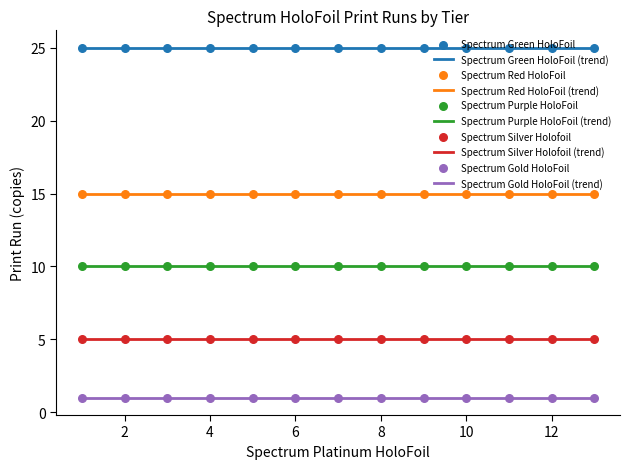

Which series contains the lowest Y value?

Spectrum Gold HoloFoil